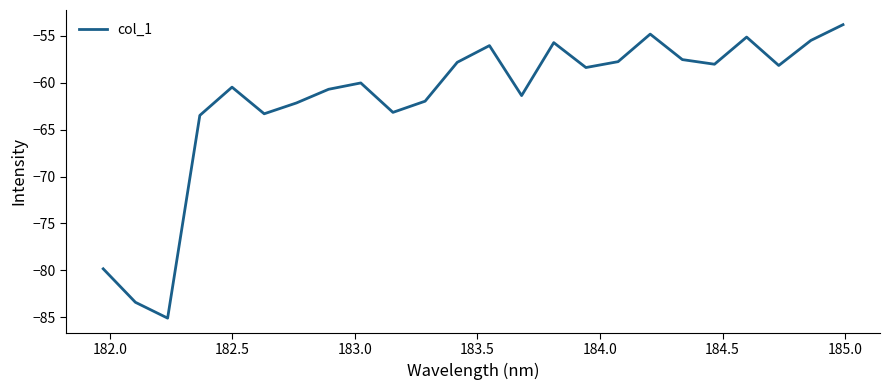

What is the greatest value displayed?

-53.8